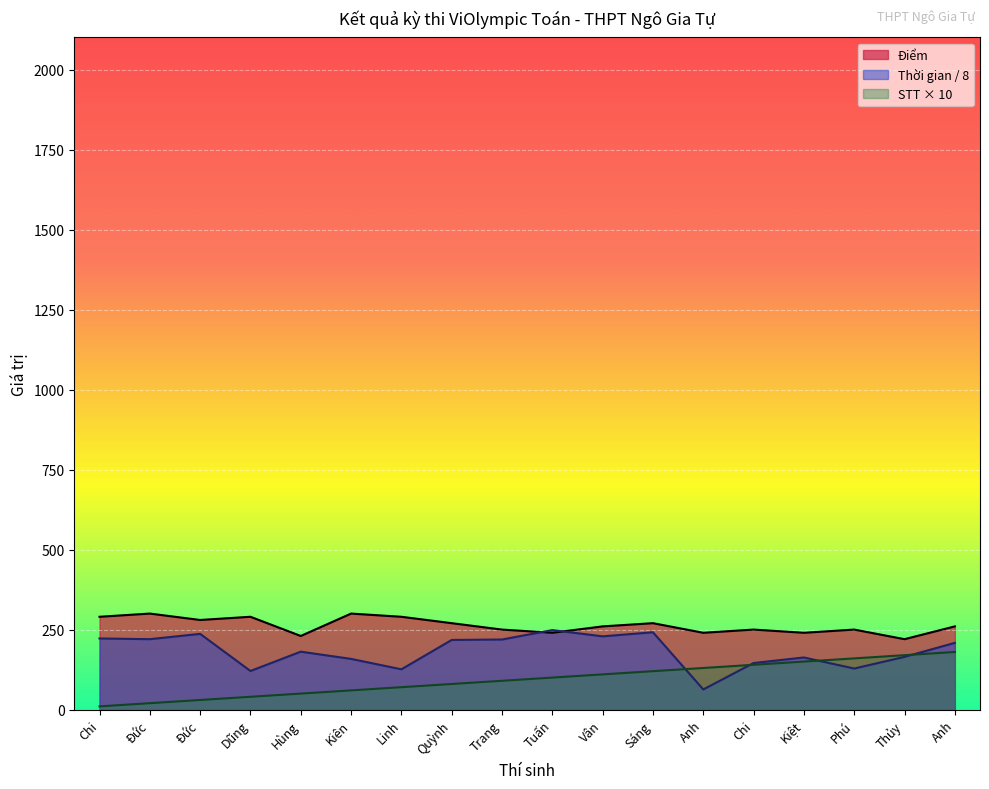

Reading left to right, list all the values displayed in this chart.

Điểm: Chi=290.0	Đức=300.0	Đức=280.0	Dũng=290.0	Hùng=230.0	Kiên=300.0	Linh=290.0	Quỳnh=270.0	Trang=250.0	Tuấn=240.0	Vân=260.0	Sáng=270.0	Anh=240.0	Chi=250.0	Kiệt=240.0	Phú=250.0	Thủy=220.0	Anh=260.0
Thời gian (giây): Chi=222.2	Đức=220.0	Đức=236.6	Dũng=120.6	Hùng=181.0	Kiên=158.4	Linh=125.9	Quỳnh=217.6	Trang=219.0	Tuấn=248.4	Vân=228.9	Sáng=241.6	Anh=62.9	Chi=145.5	Kiệt=162.9	Phú=128.2	Thủy=164.8	Anh=208.5
STT: Chi=10.0	Đức=20.0	Đức=30.0	Dũng=40.0	Hùng=50.0	Kiên=60.0	Linh=70.0	Quỳnh=80.0	Trang=90.0	Tuấn=100.0	Vân=110.0	Sáng=120.0	Anh=130.0	Chi=140.0	Kiệt=150.0	Phú=160.0	Thủy=170.0	Anh=180.0